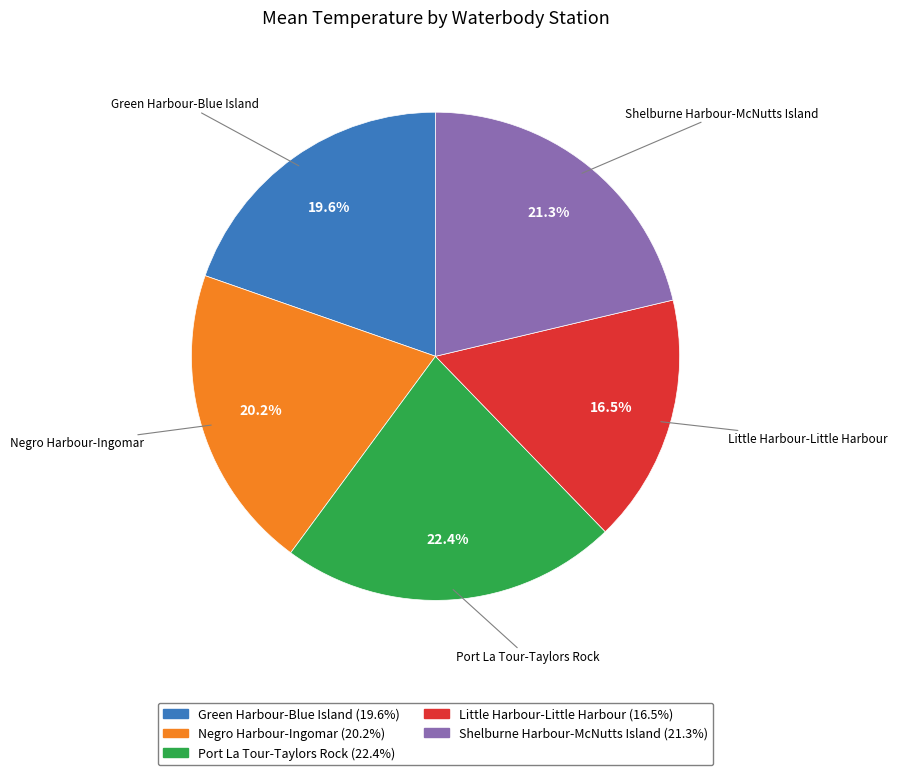

To the nearest percent, what is the combined percentage of Port La Tour-Taylors Rock and Green Harbour-Blue Island?

42%